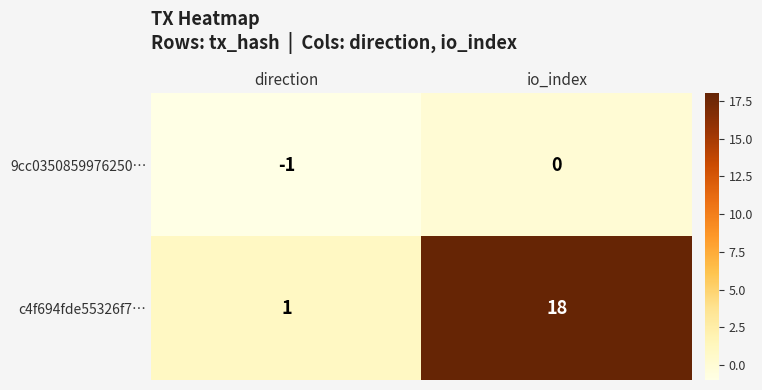

Count the number of data series in this chart.

2